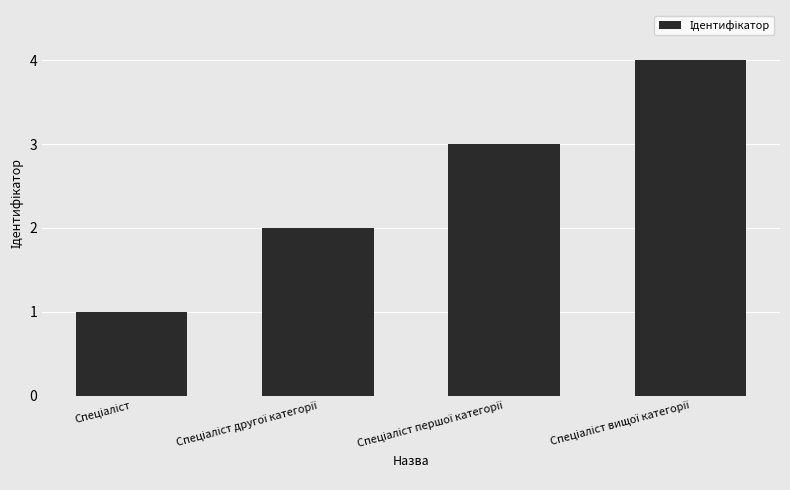

How many values are between 2 and 4?

3